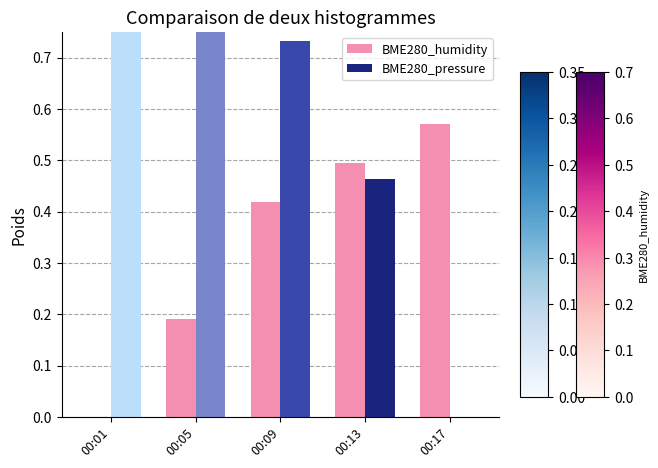

Where is the data nearest to the value 0?

00:01